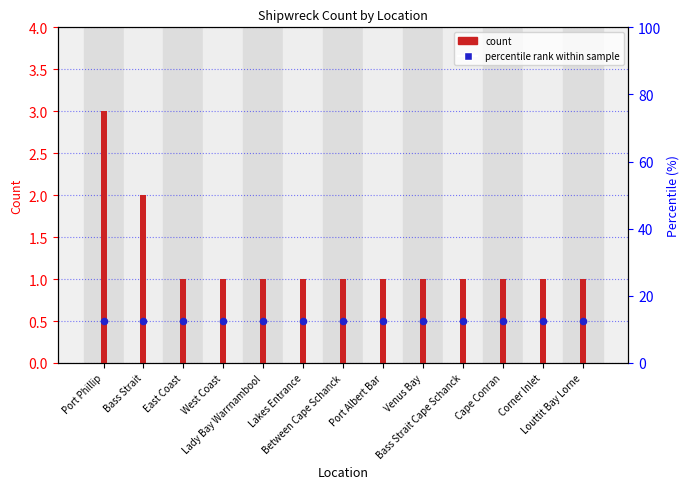

Which series reaches the maximum Y coordinate?

count